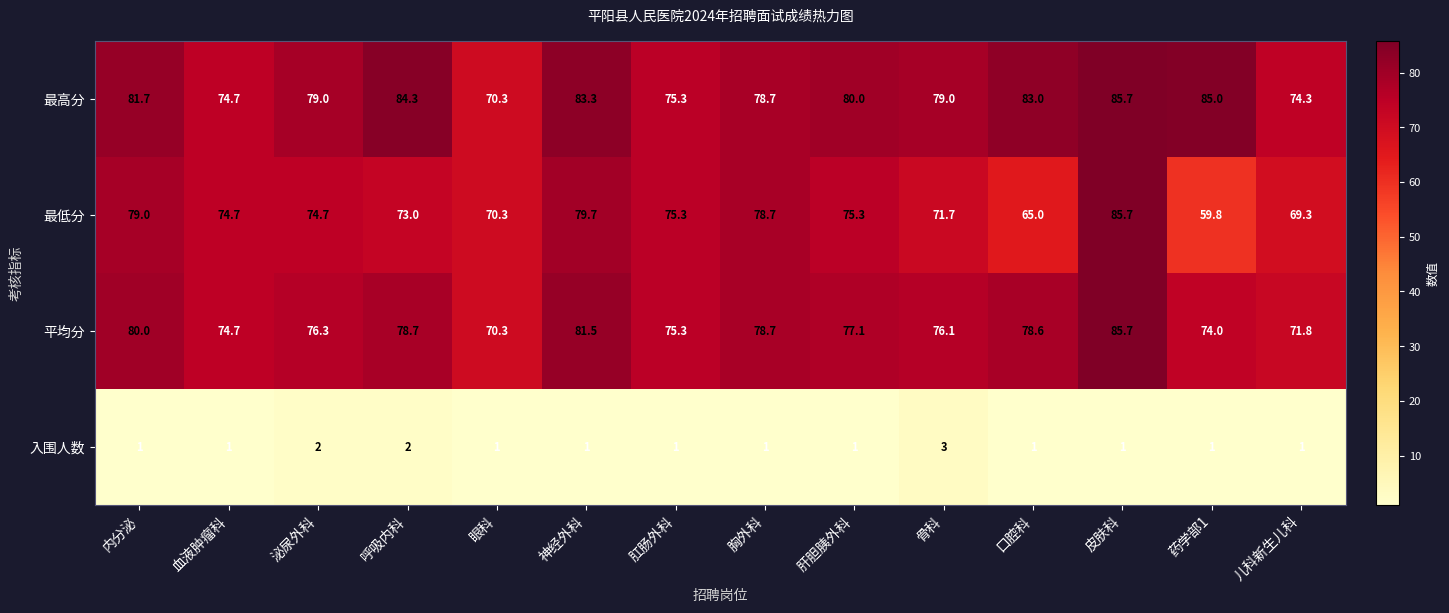

Which series has the largest range (max minus min)?

最低分